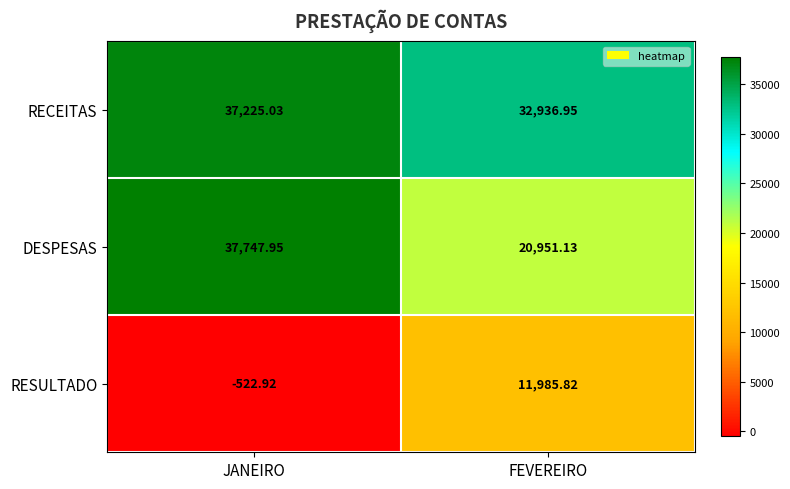

Between JANEIRO and FEVEREIRO, which series saw the biggest shift?

DESPESAS